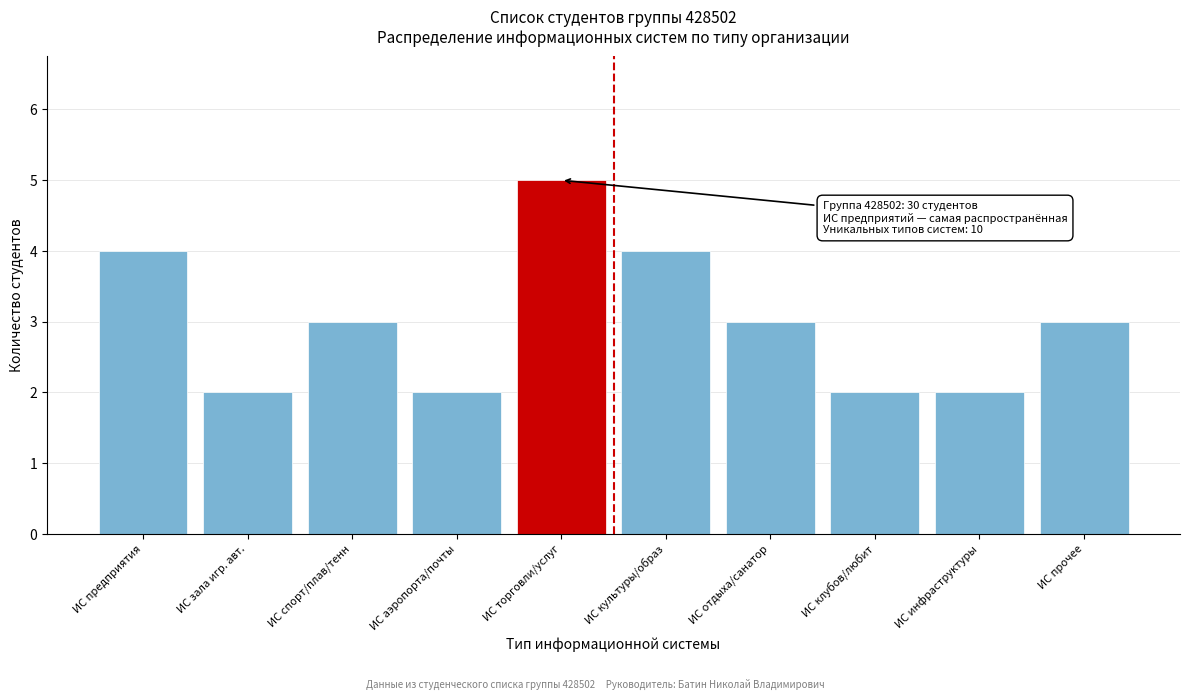

Reading left to right, list all the values displayed in this chart.

4	2	3	2	5	4	3	2	2	3